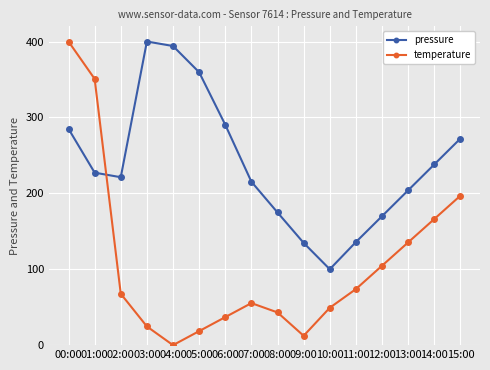

What is the label of the 15th point from the left?

14:00